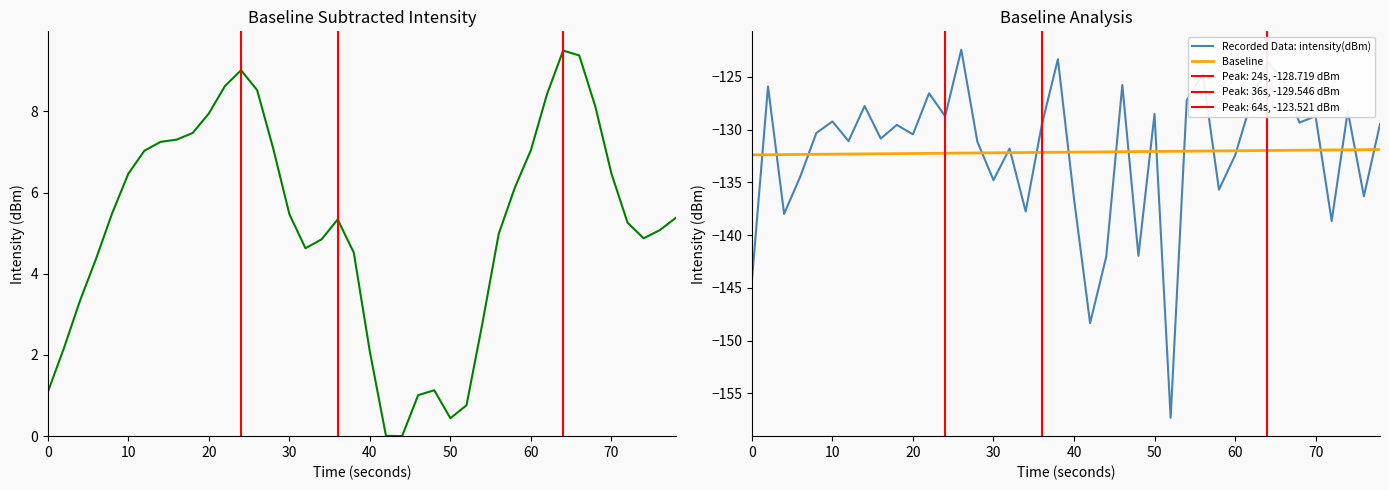

What is the maximum value for Recorded Data: intensity(dBm)?

-122.4